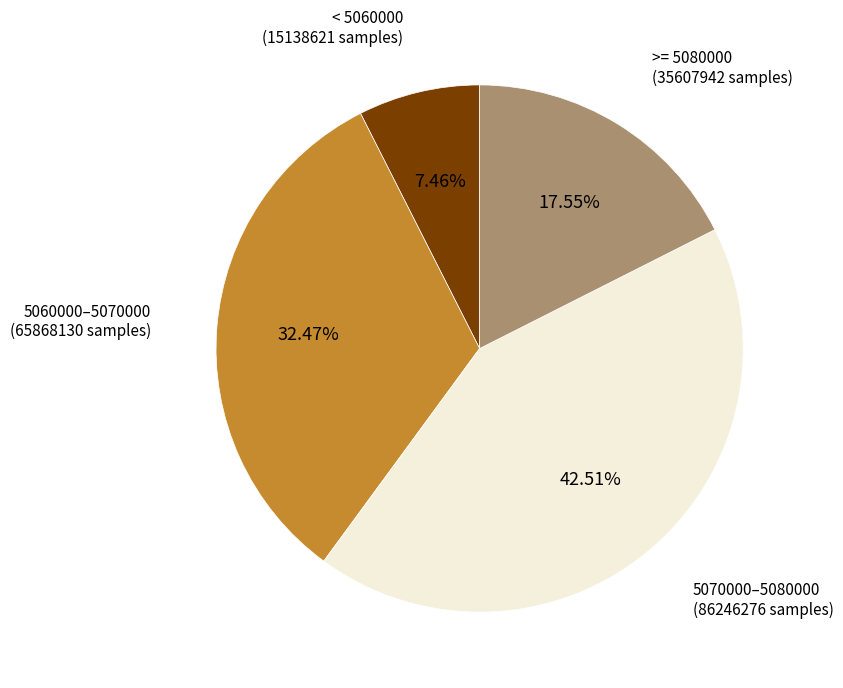

How many slices are in this pie chart?

4